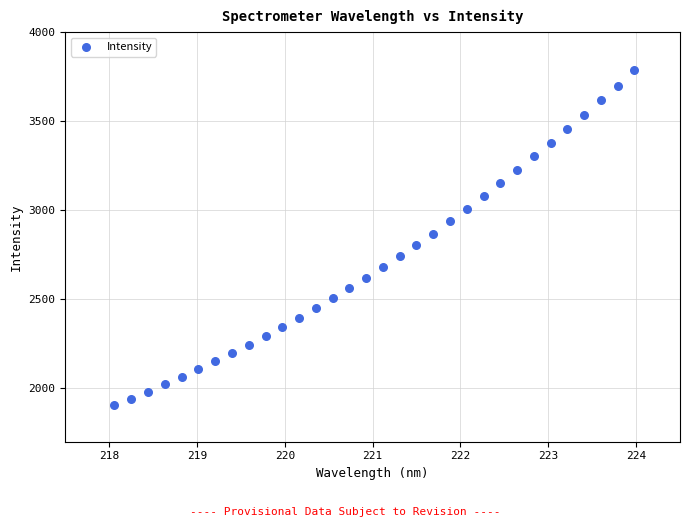

What is the range of X values (max minus min)?

5.9